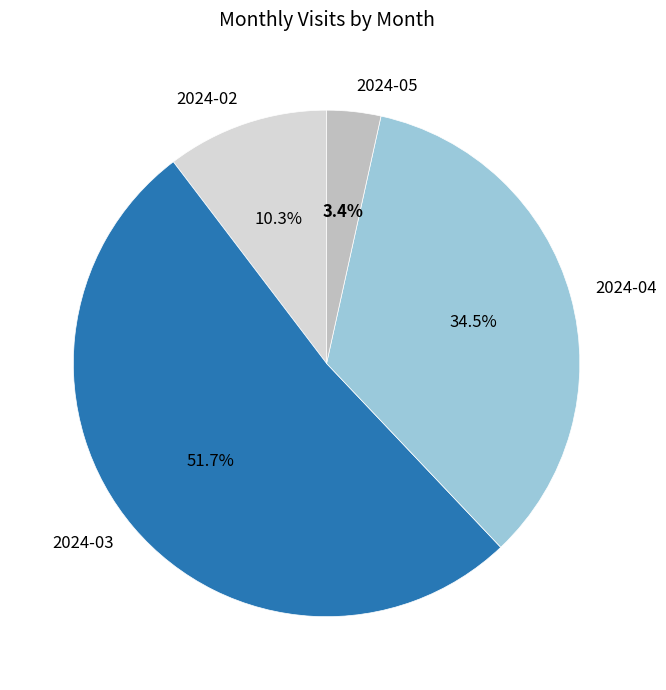

To the nearest percent, what is the combined percentage of 2024-02 and 2024-04?

45%